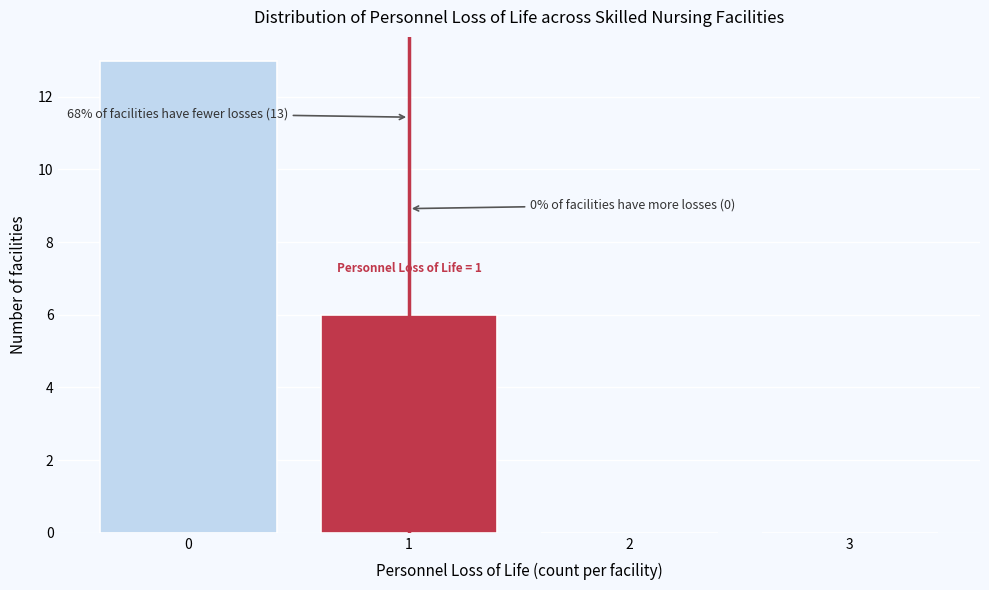

Over which range of the x-axis is the bar tallest?

-0.5 to 0.5